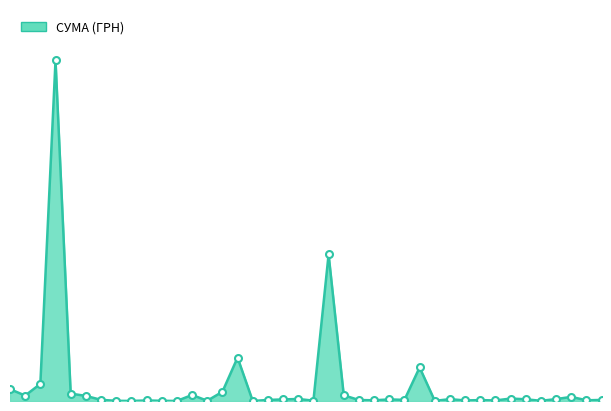

Does the chart have visible grid lines?

No